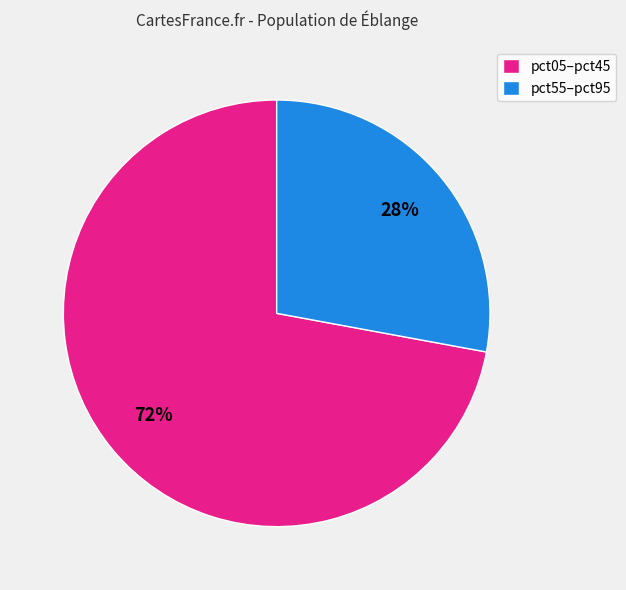

Rank the categories by value from highest to lowest.

pct05–pct45, pct55–pct95